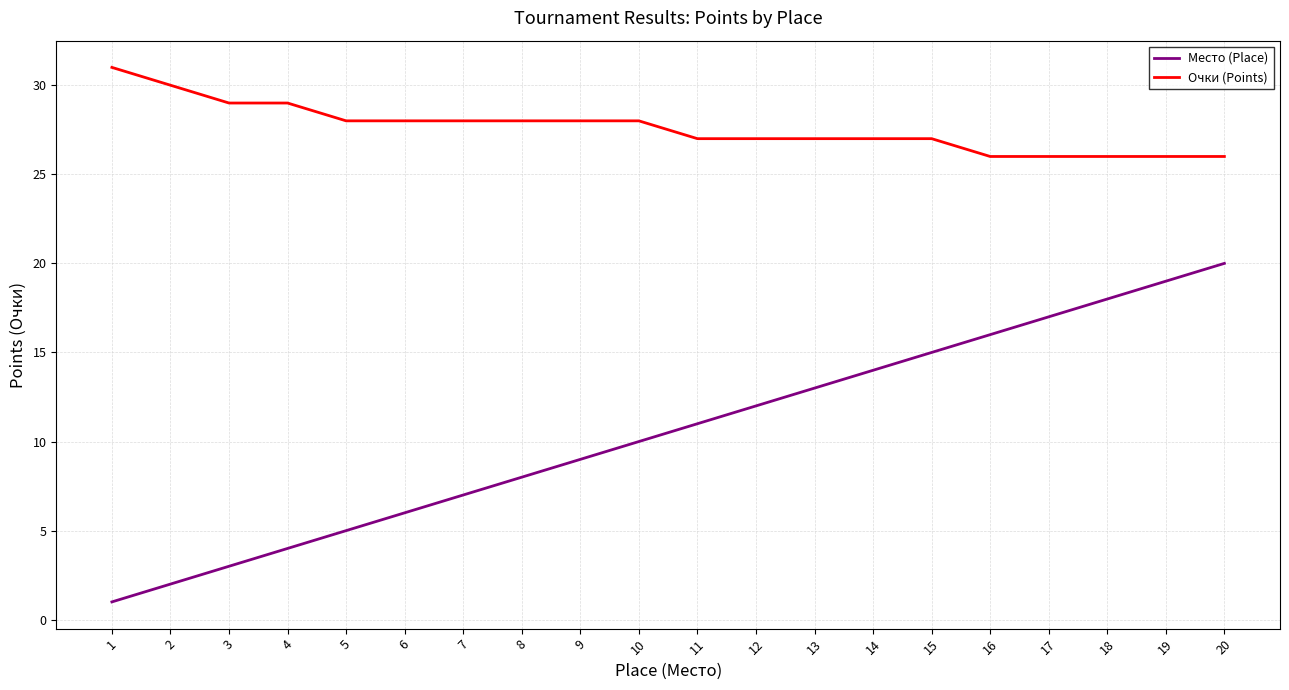

Is it true that Очки (Points) equals 7 at 17?

False